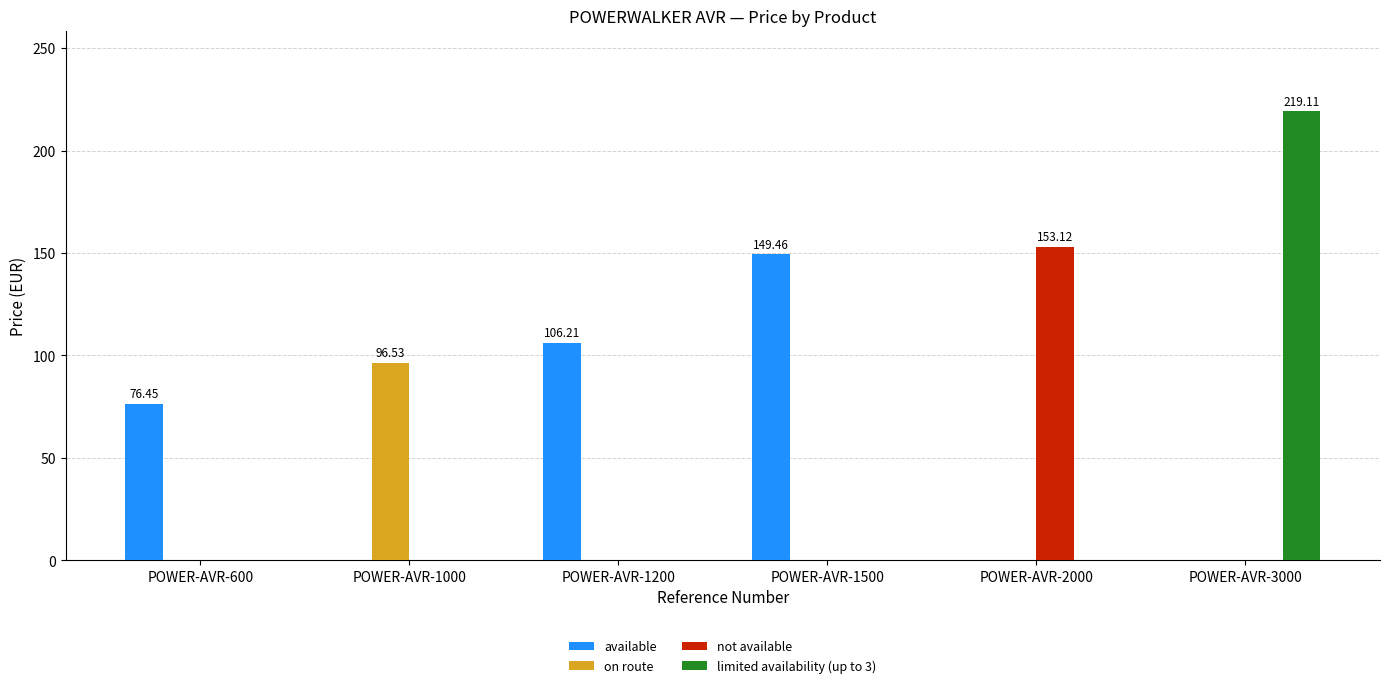

What is the sum of all limited availability (up to 3) values?

219.1